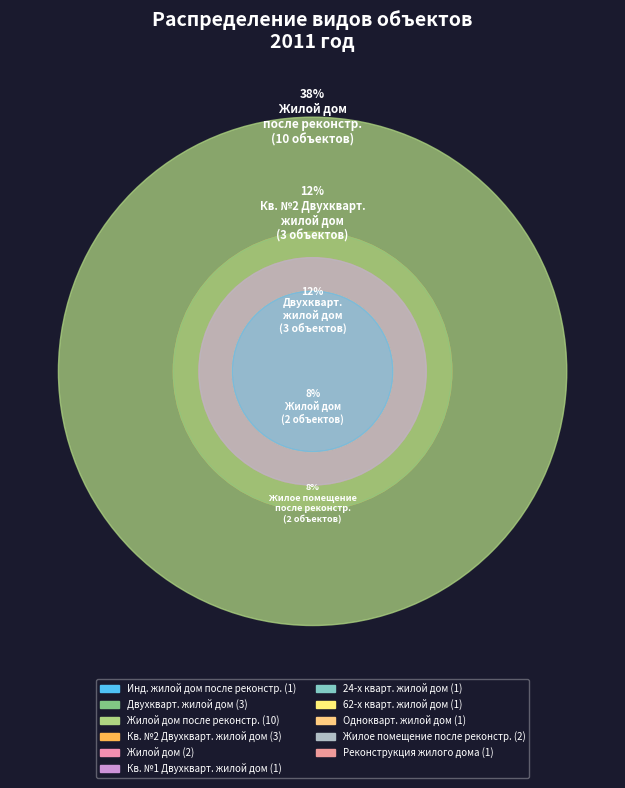

What is the total percentage of Квартира №1 Двухквартирный жилой дом and Реконструкция жилого дома?

7.7%